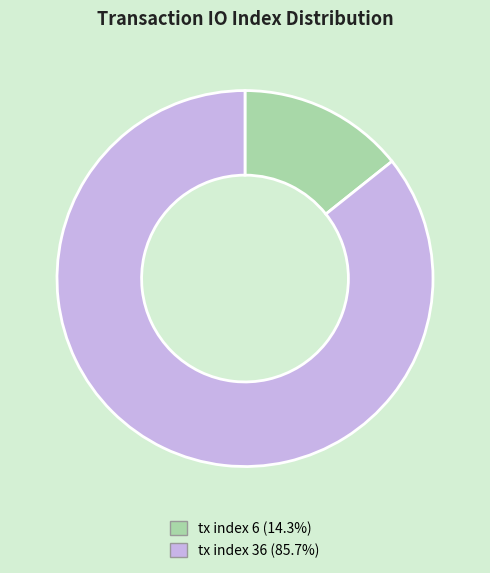

Which slice represents more than half of the pie?

tx index 36